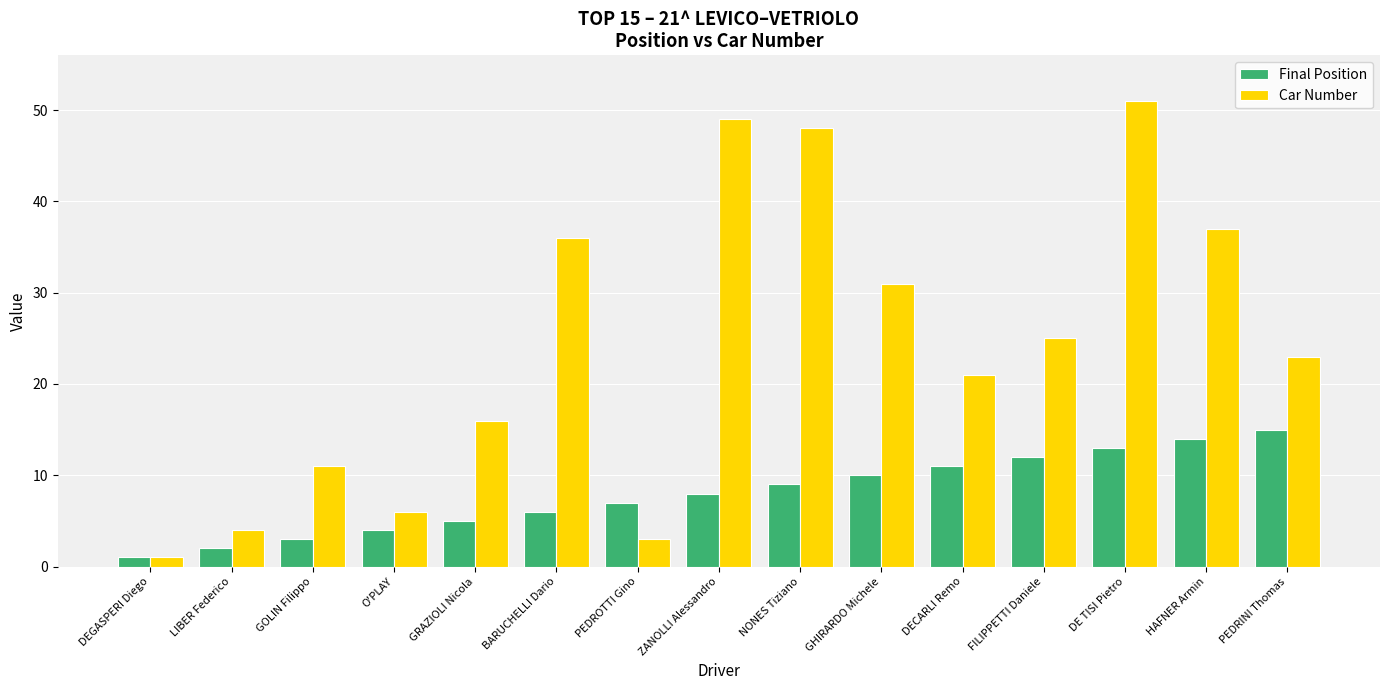

What are all the series names shown in the legend?

Final Position, Car Number